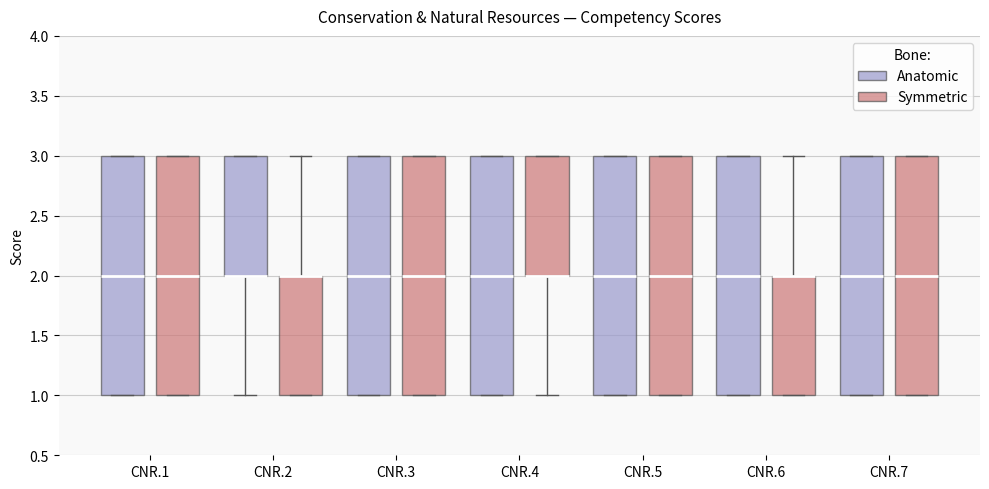

Where does the median line of the box for CNR.6 (Anatomic) sit on the y-axis? The values are not printed on the chart, so give them approximately, as read against the axis.

2